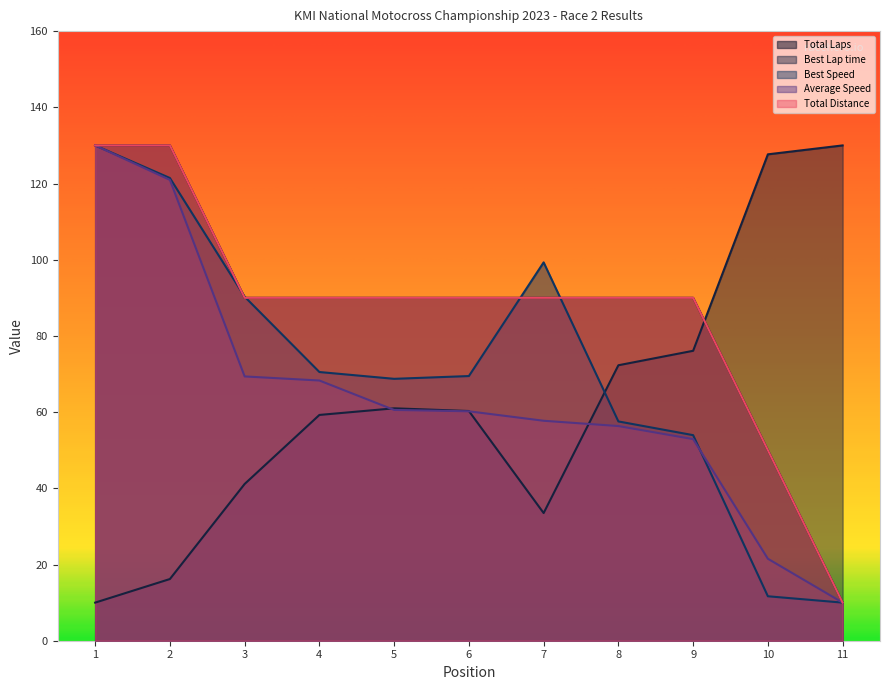

List the series in order of their peak value, lowest first.

Total Laps, Best Lap time, Best Speed, Average Speed, Total Distance